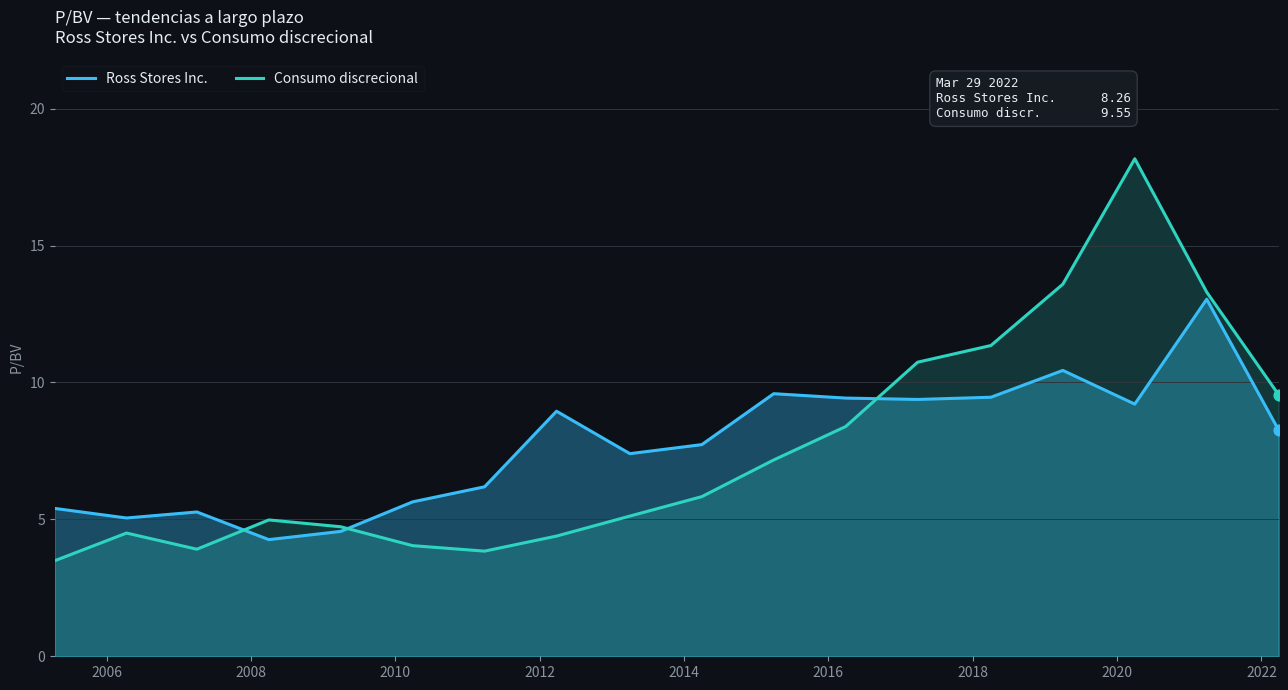

Which series contains the highest Y value?

Consumo discrecional